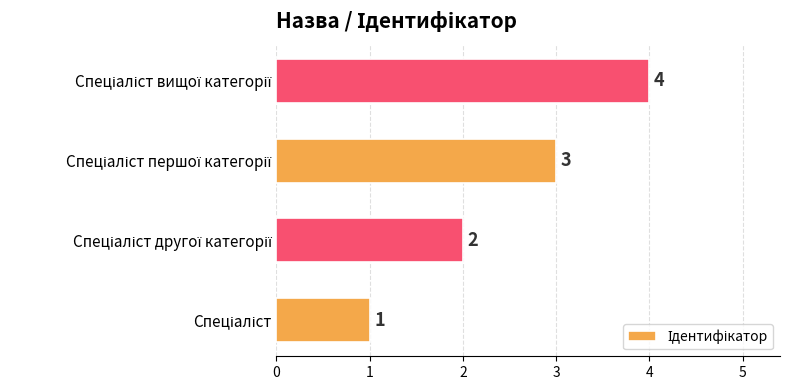

What is the greatest value displayed?

4